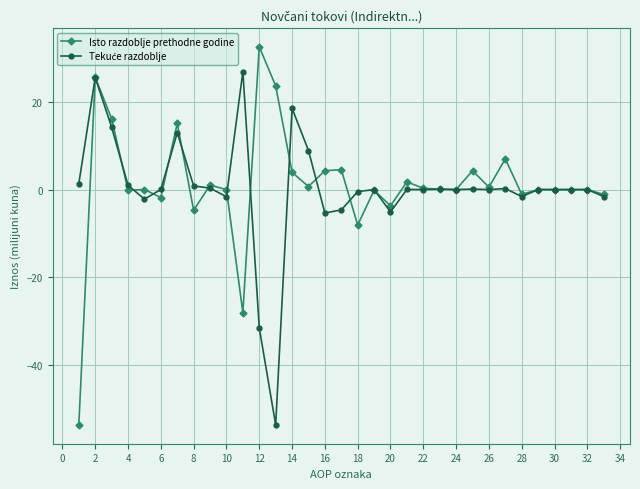

What is the value of the Isto razdoblje prethodne godine point at the 2nd from the left?

25.6